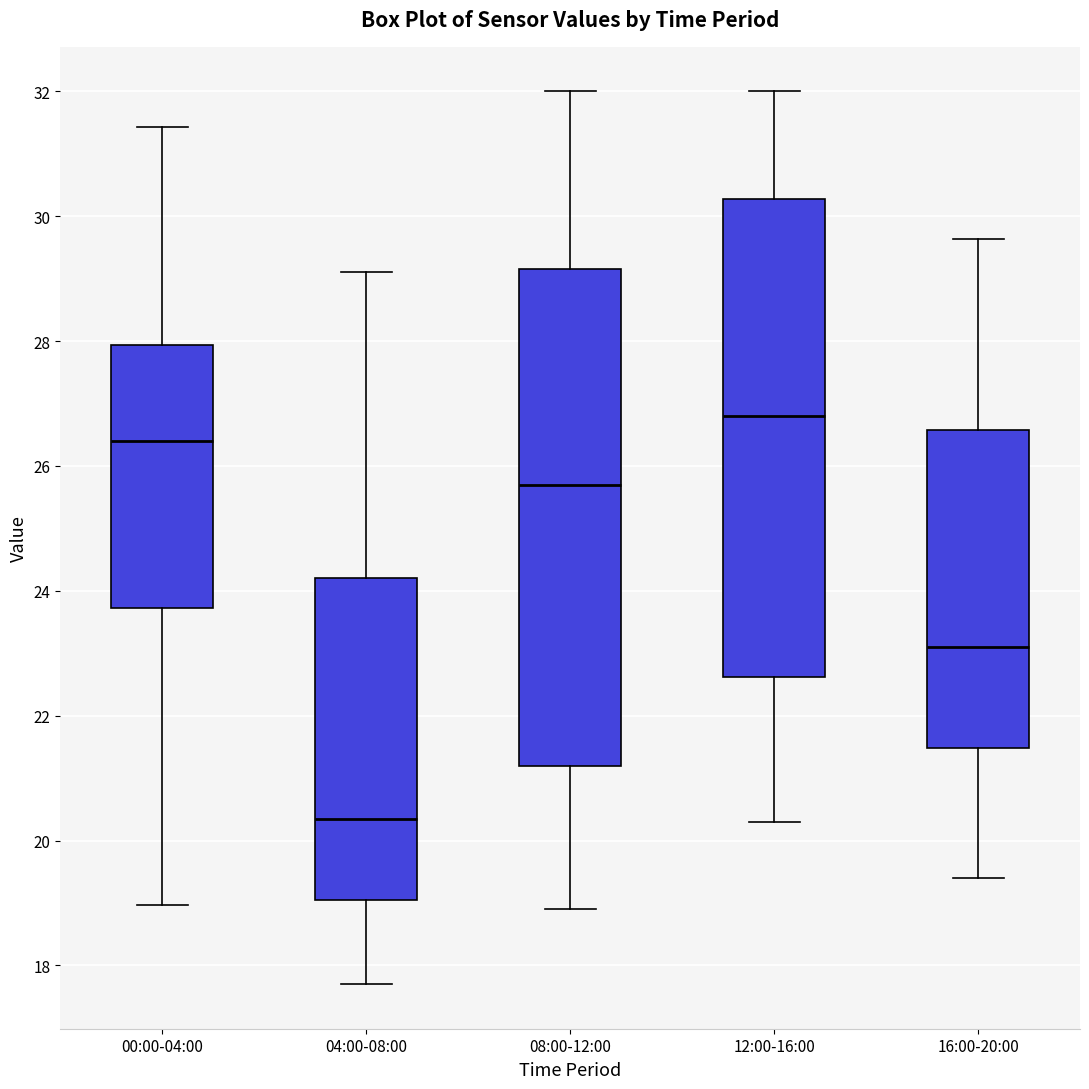

Reading left to right, transcribe this box plot: for each box, give where its median line is, the range the box spans, and where its two whiskers end, as read against the y-axis. The values are not printed on the chart, so give them approximately, as read against the axis.

00:00-04:00: median 26.4, box 23.8 to 28.0, whiskers 19.0 to 31.4
04:00-08:00: median 20.4, box 19.0 to 24.2, whiskers 17.8 to 29.2
08:00-12:00: median 25.8, box 21.2 to 29.2, whiskers 19.0 to 32.0
12:00-16:00: median 26.8, box 22.6 to 30.2, whiskers 20.4 to 32.0
16:00-20:00: median 23.2, box 21.4 to 26.6, whiskers 19.4 to 29.6